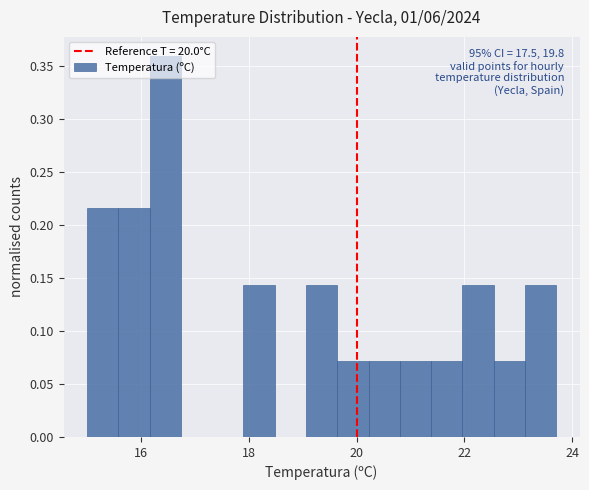

Around what value on the x-axis is the tallest bar? Give the approximate position of its centre, as read against the axis.

16.4